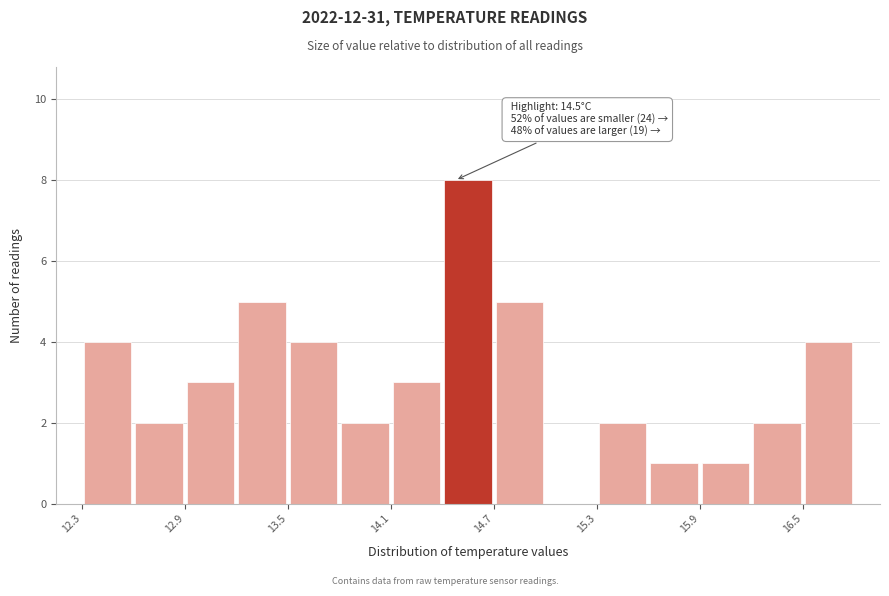

Read against the x-axis, roughly where is the centre of the tallest bar?

14.6